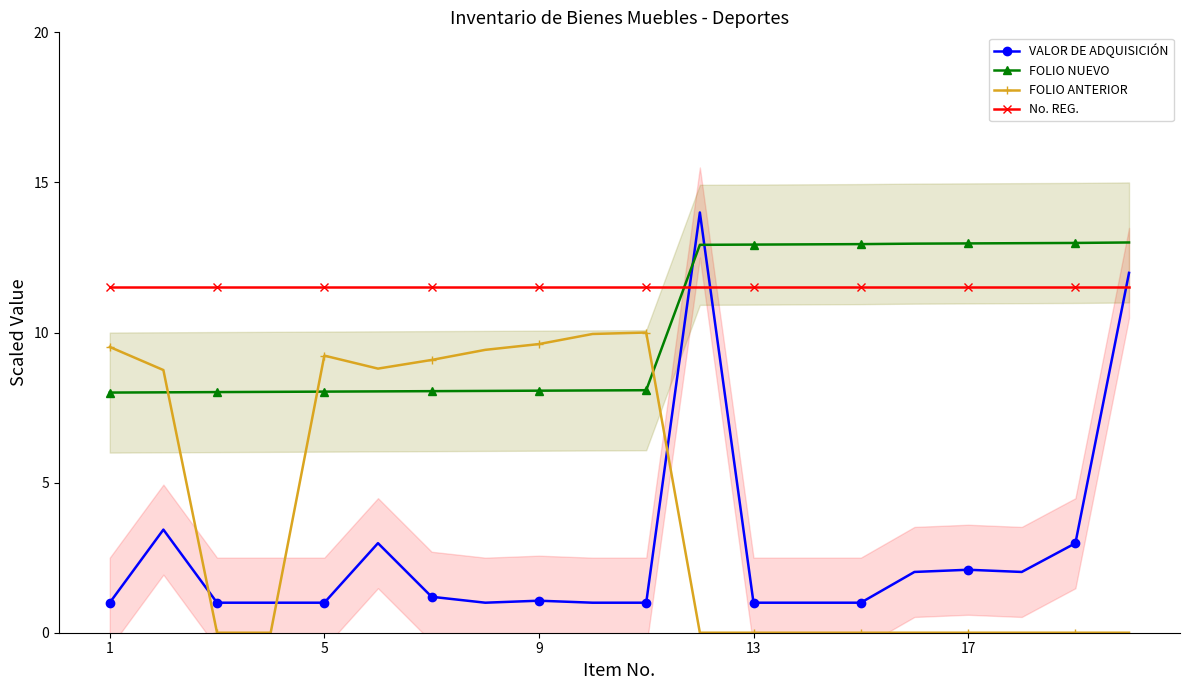

How many lines are shown in the chart?

4